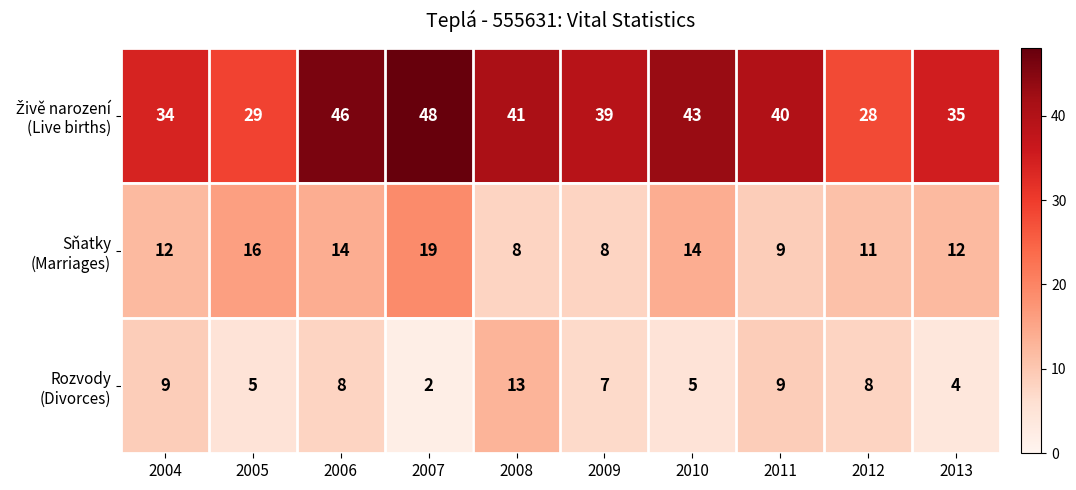

At which category is the sum across all series the highest?

2007